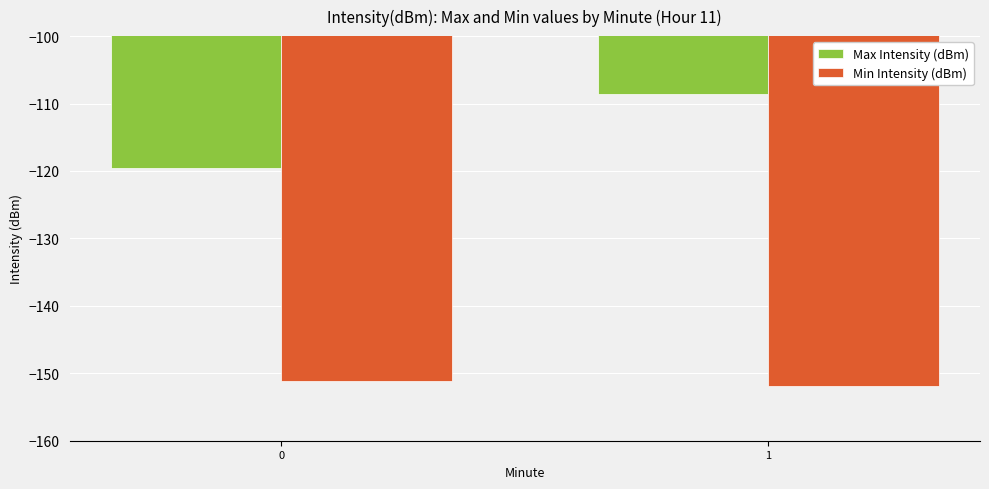

True or false: Min Intensity (dBm) has a value of -203.3 at 1.

False